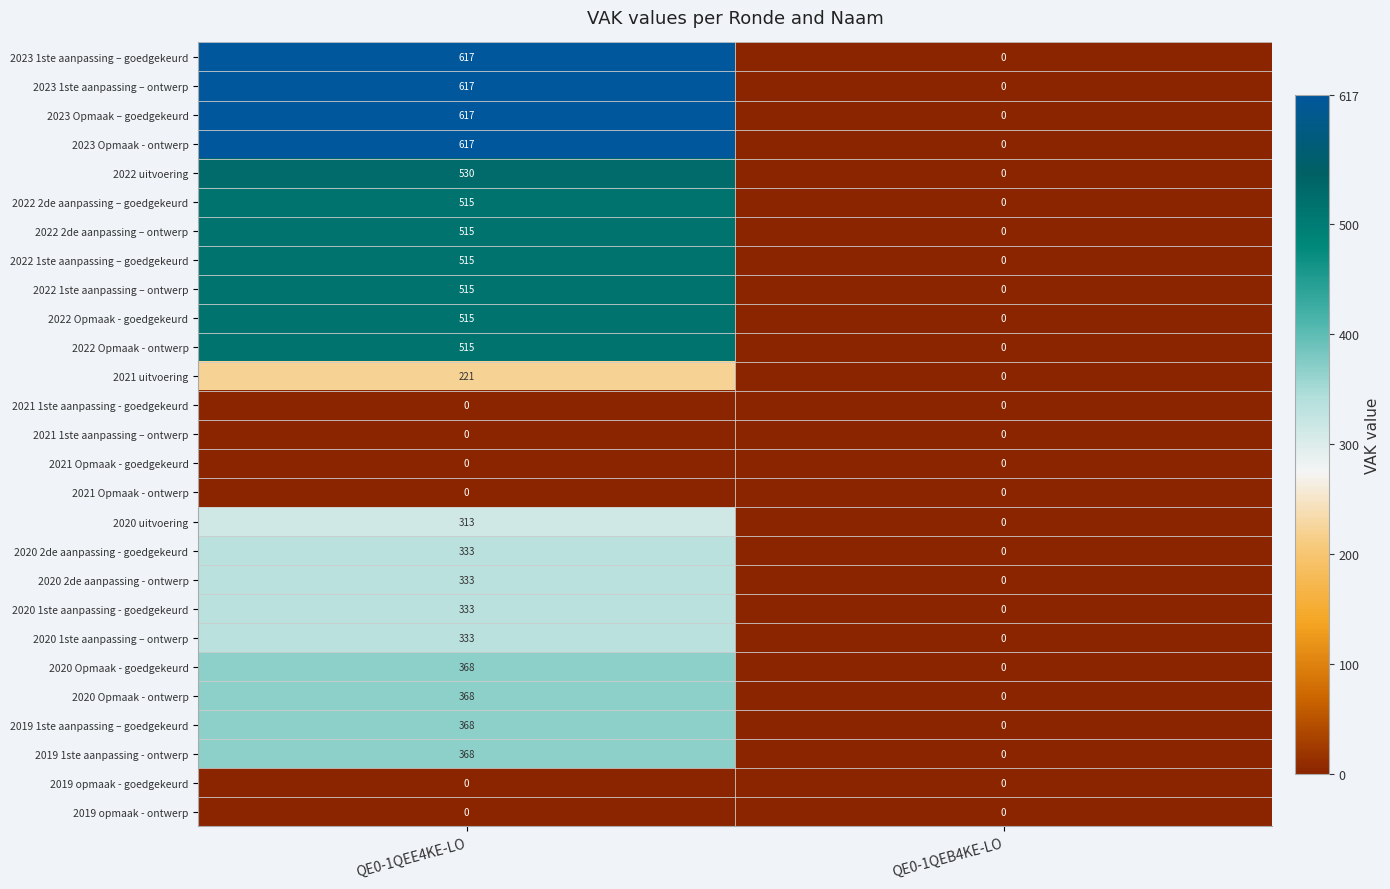

What is the difference between the 2021 uitvoering values at QE0-1QEB4KE-LO and QE0-1QEE4KE-LO?

221